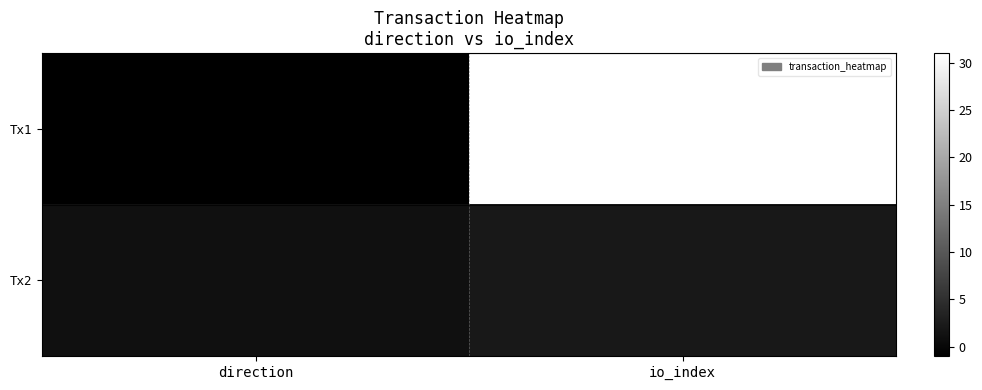

Count the Tx1 values in the range -1 to 31.

2